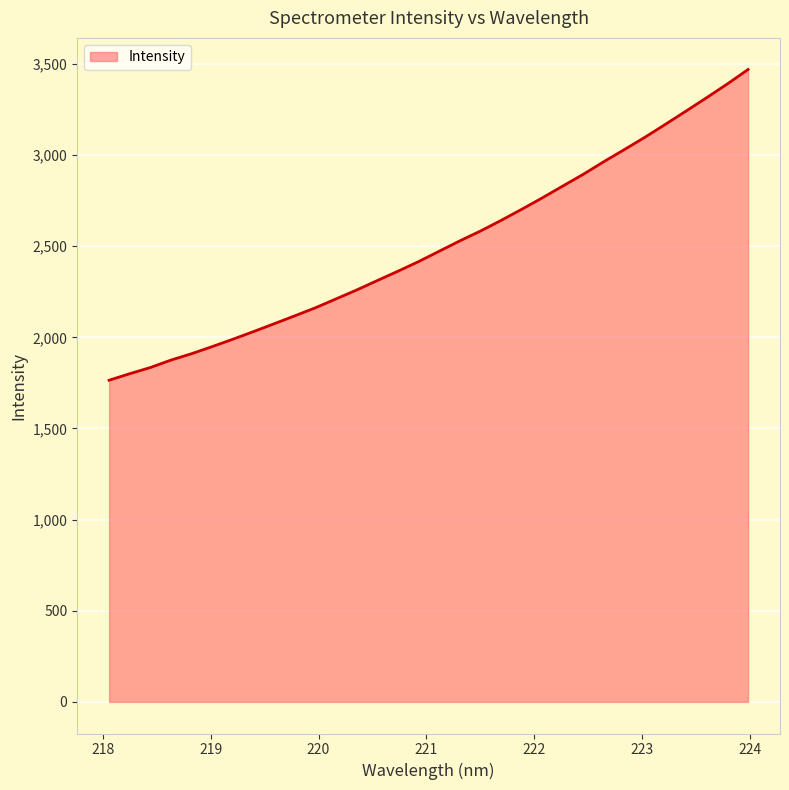

What is the maximum value shown in the chart?

3469.5